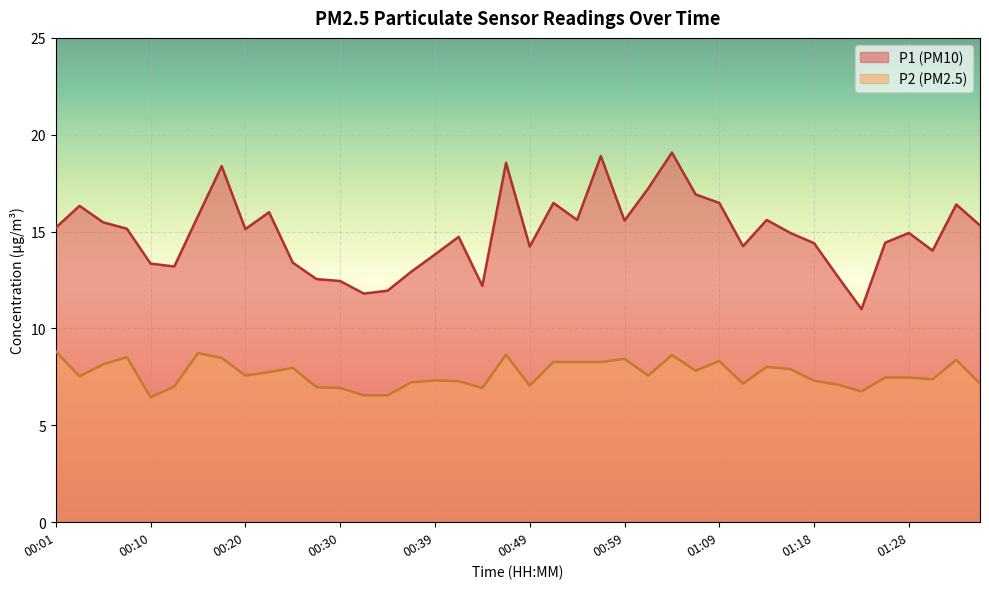

How many distinct data groups are displayed?

2